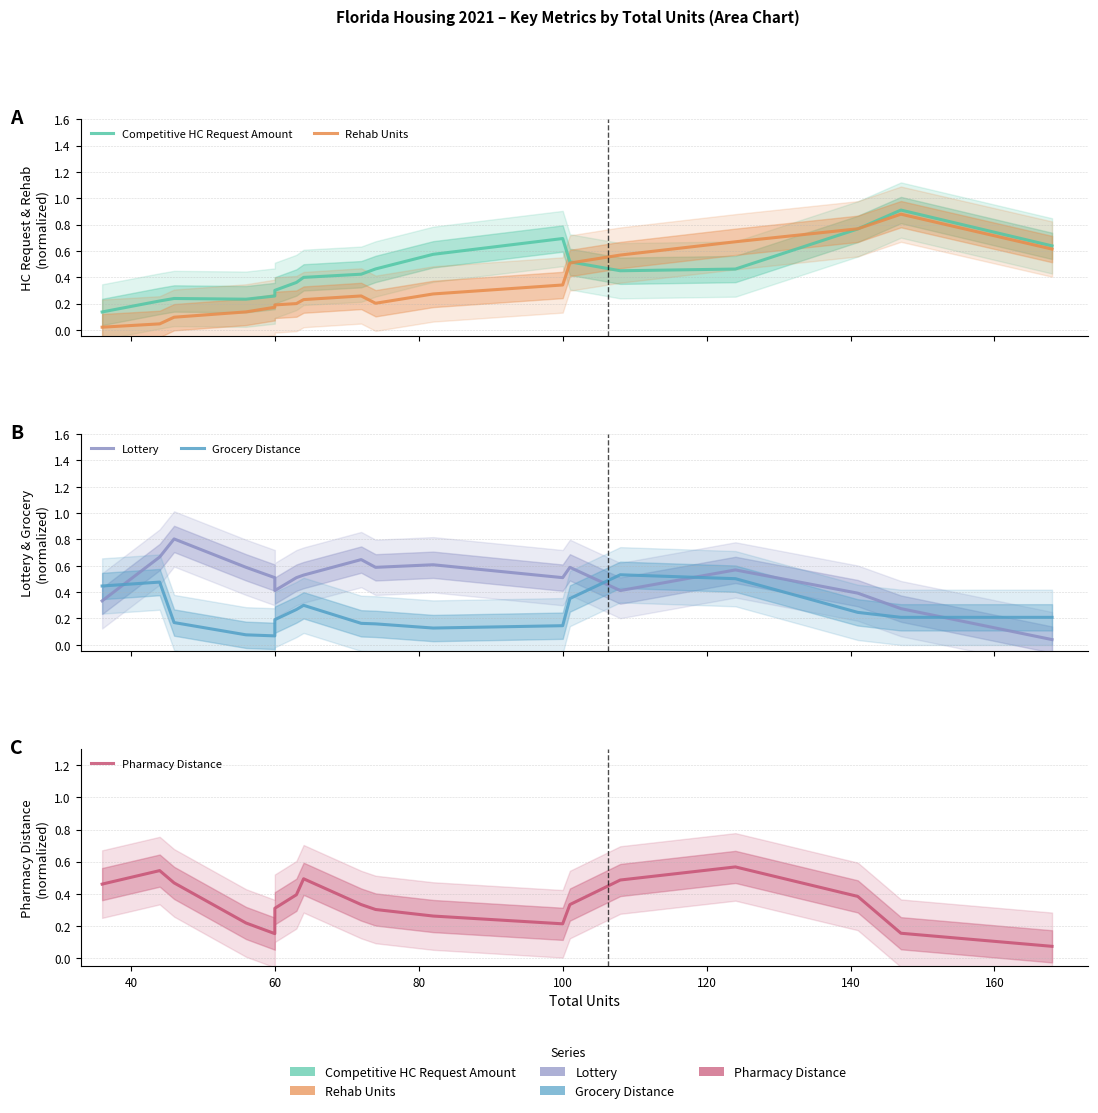

The value of Competitive HC Request Amount at 140 is 0.2. True or false?

False